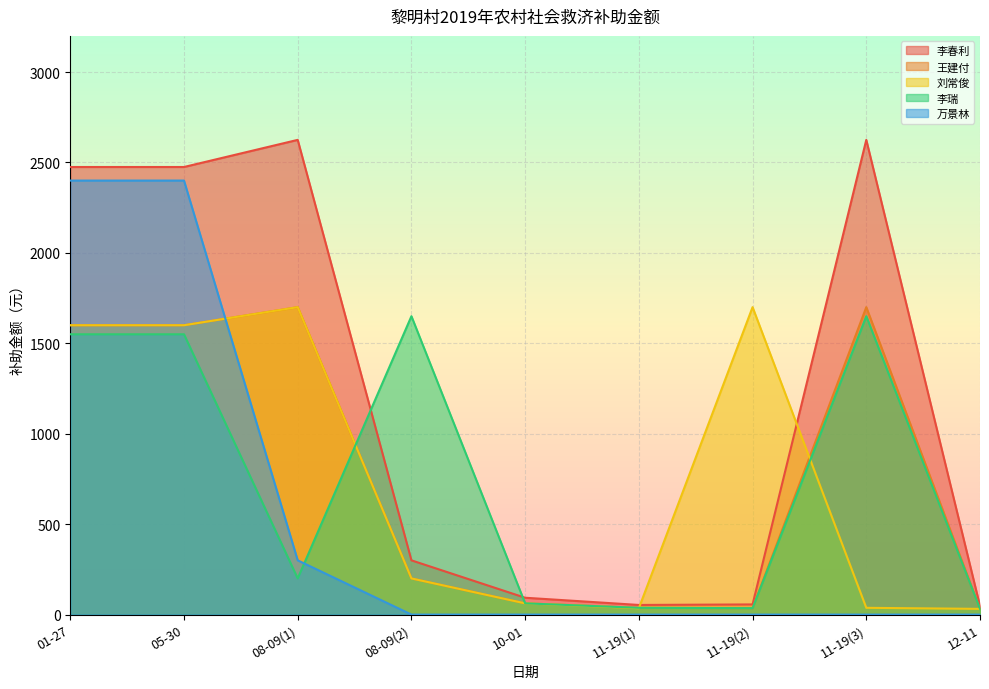

What is the lowest value of the 王建付 series?

31.6